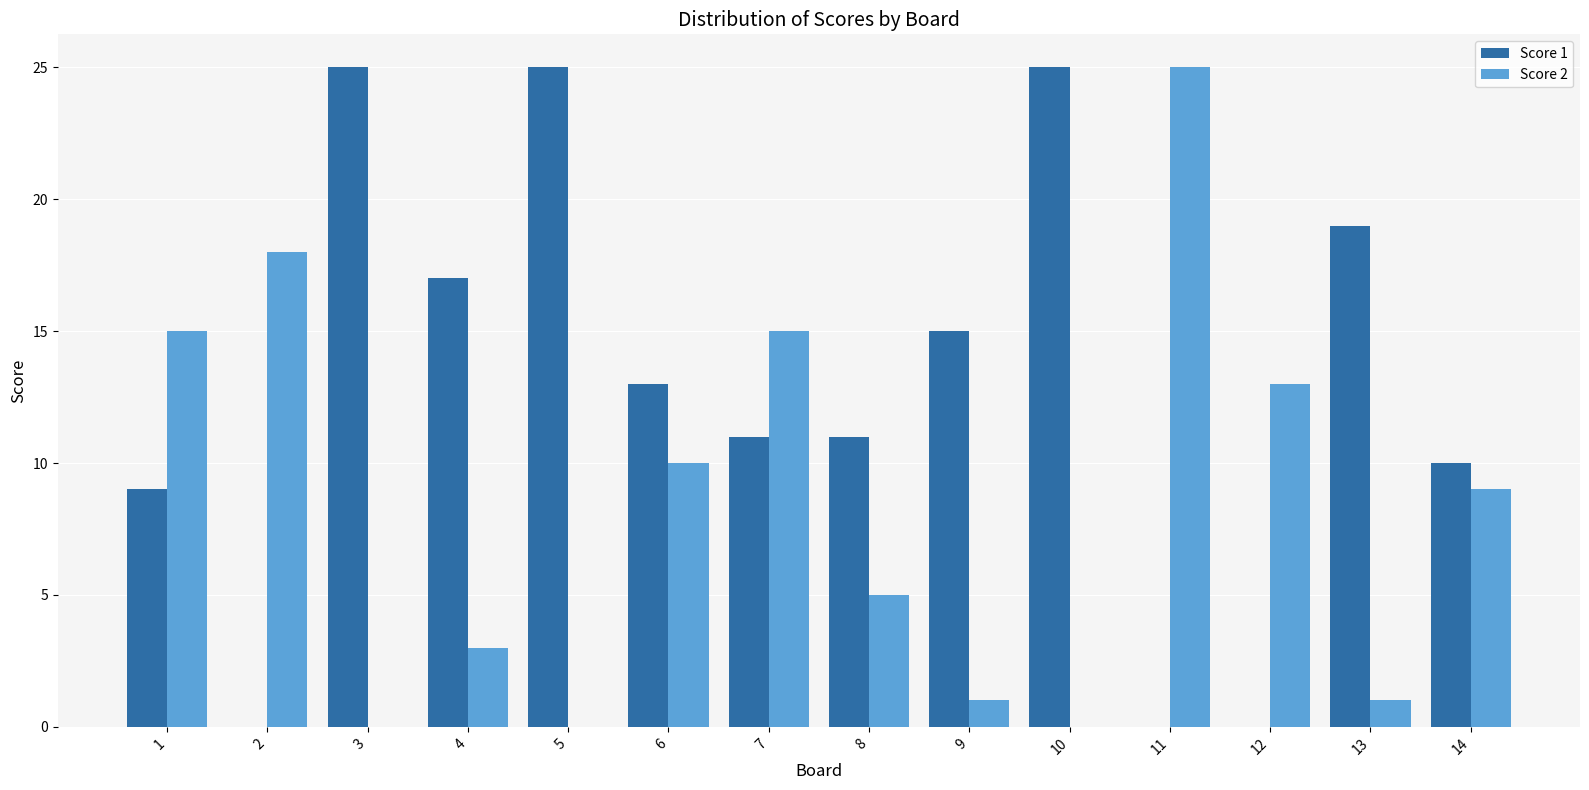

Reading left to right, what are all the values shown in this chart?

Score 1: 1=9	2=0	3=25	4=17	5=25	6=13	7=11	8=11	9=15	10=25	11=0	12=0	13=19	14=10
Score 2: 1=15	2=18	3=0	4=3	5=0	6=10	7=15	8=5	9=1	10=0	11=25	12=13	13=1	14=9